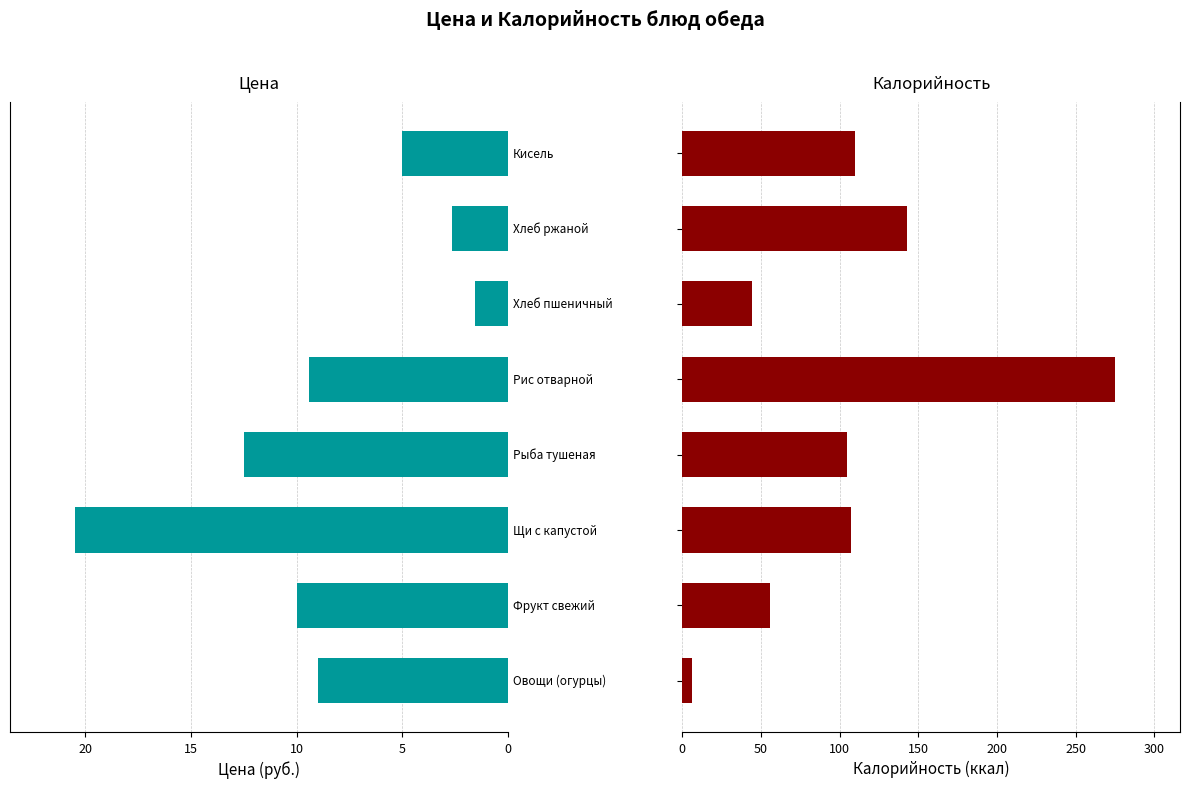

Which has a higher value, 0 or 10?

10